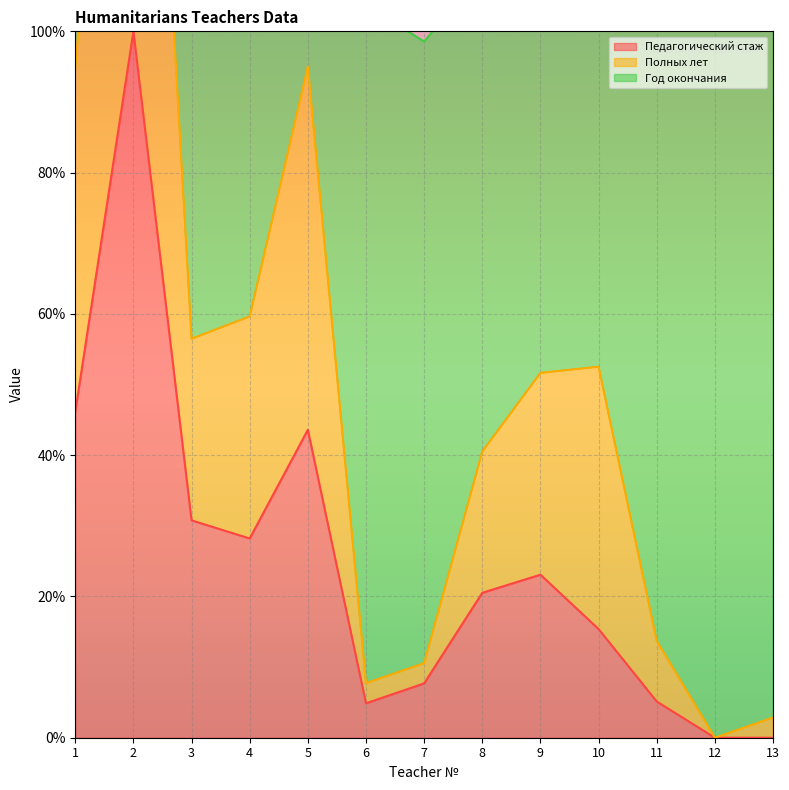

The Педагогический стаж series shows 0.0 at 13. True or false?

True